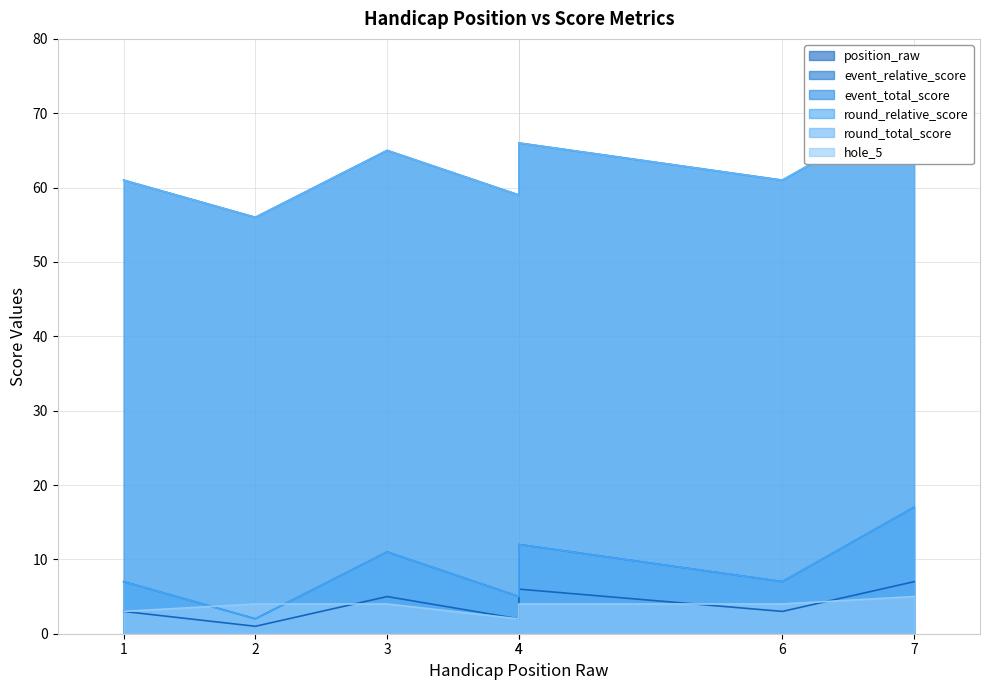

The value of position_raw at 4 is 2. True or false?

True